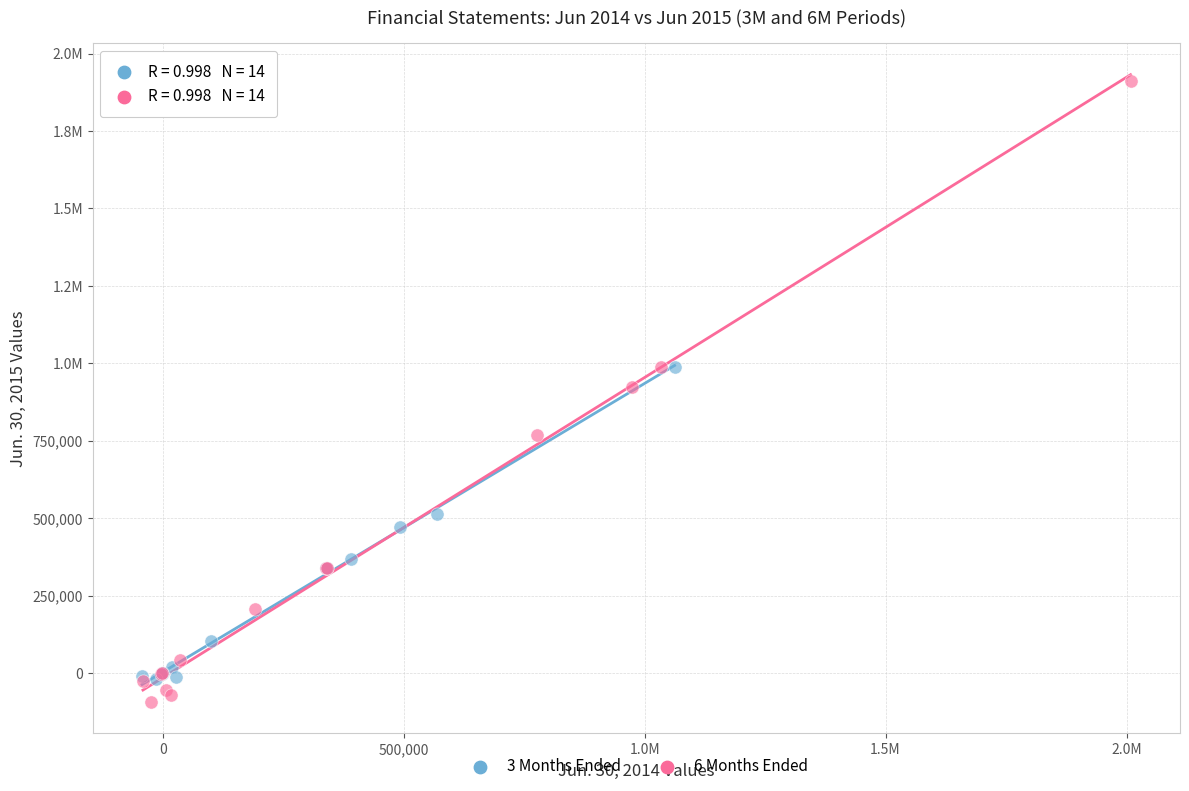

What are all the series names shown in the legend?

3 Months Ended, 6 Months Ended